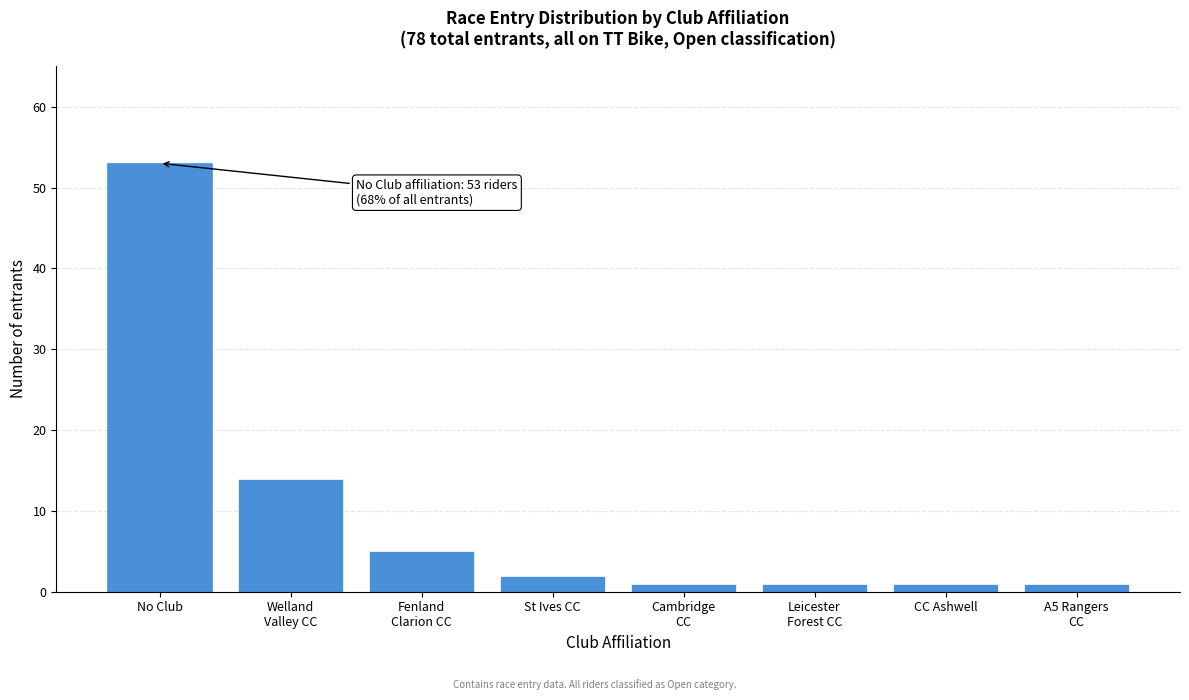

Reading left to right, transcribe all the data shown in this chart.

53	14	5	2	1	1	1	1